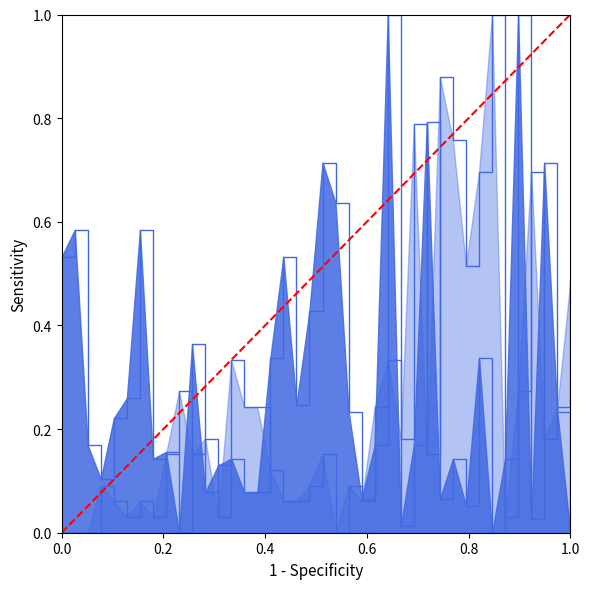

What is the sum of the values at 1.0 and 0.0?

1